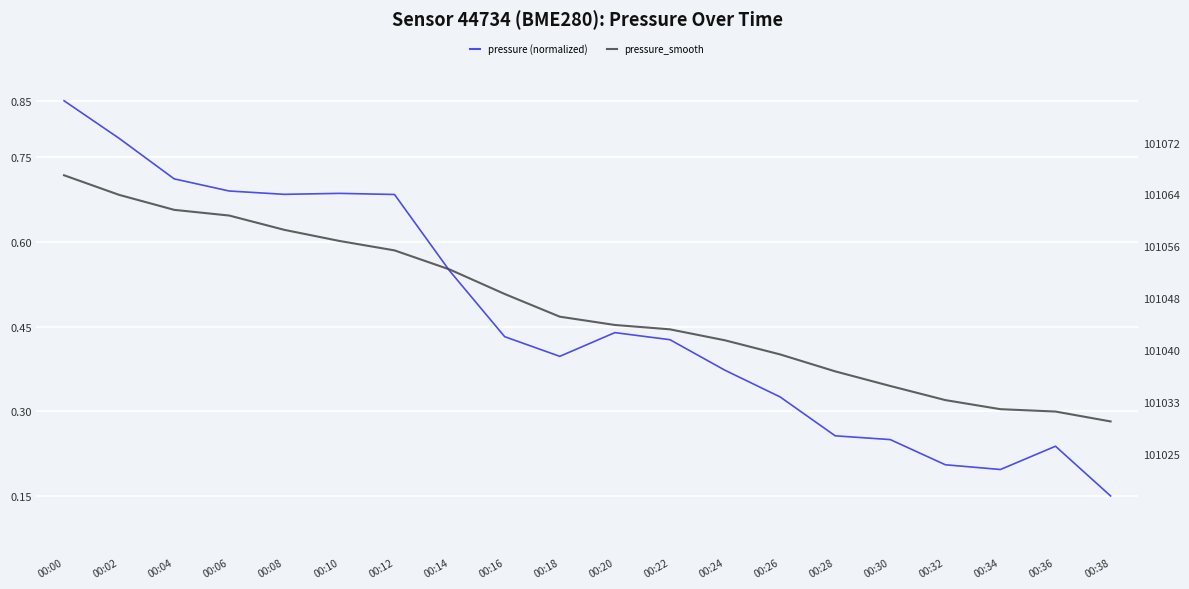

True or false: pressure_smooth and pressure (normalized) cross at least once.

False